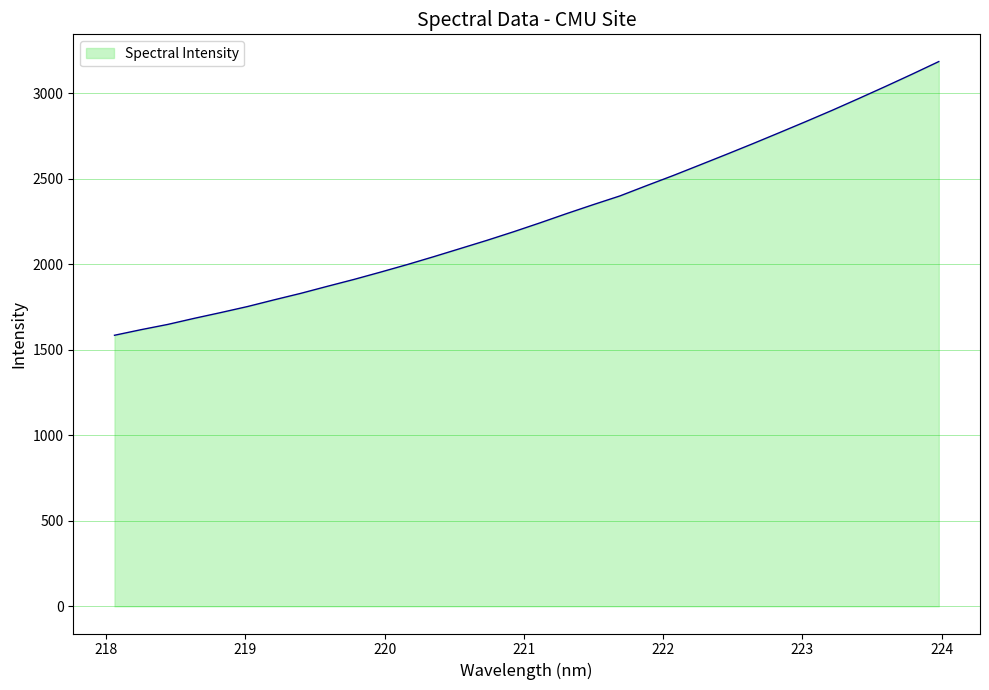

What is the minimum value shown in the chart?

1585.5